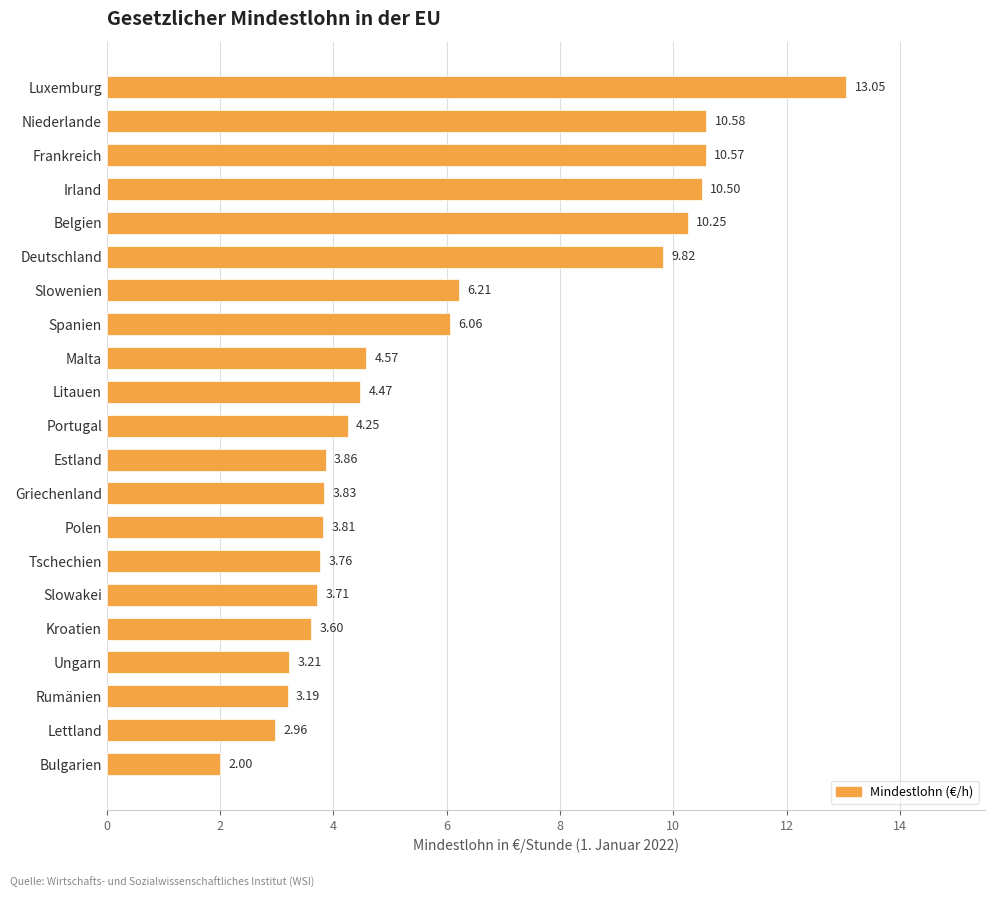

Are the bars horizontal?

Yes